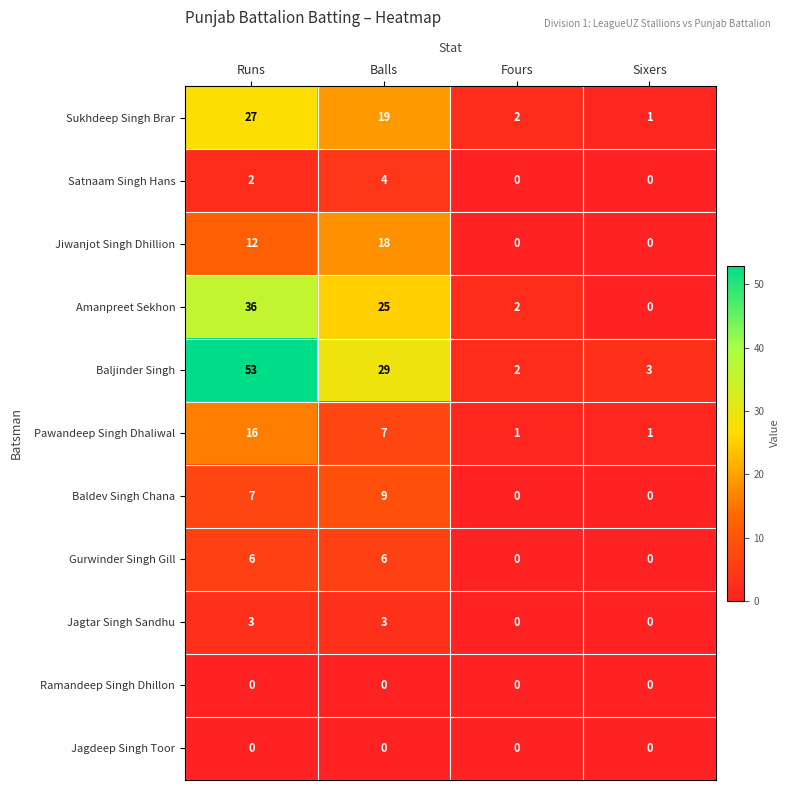

Where is Baljinder Singh nearest to the value 27?

Balls